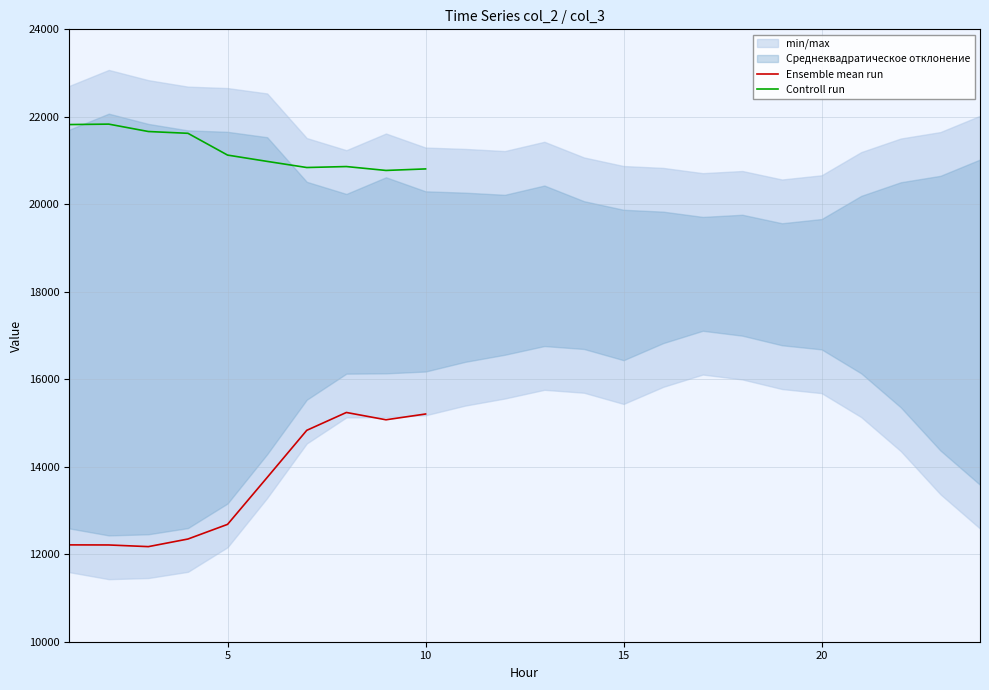

How many data points in Ensemble mean run are less than 13755?

5